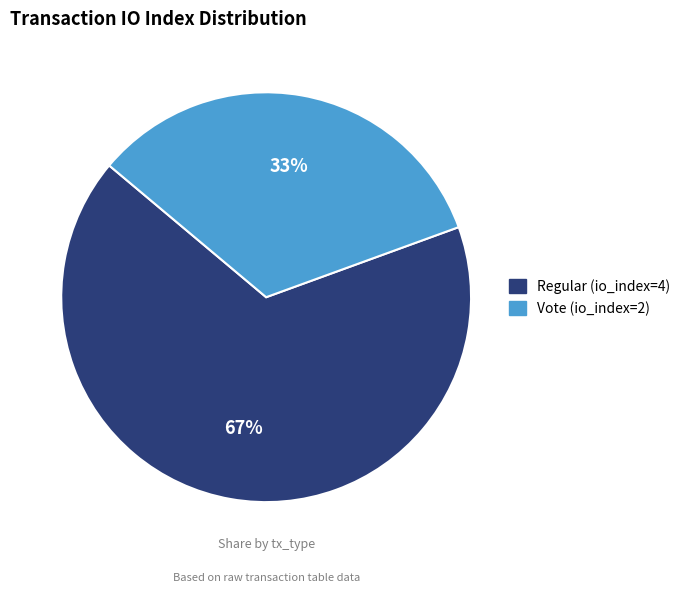

To the nearest percent, what is the average slice percentage?

50%